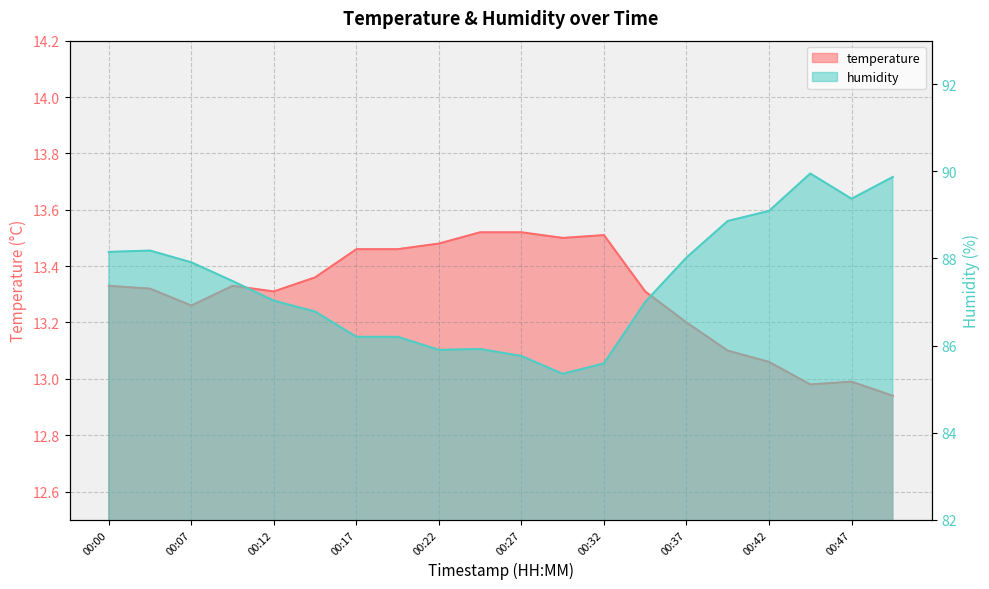

True or false: temperature and humidity intersect in this chart.

False